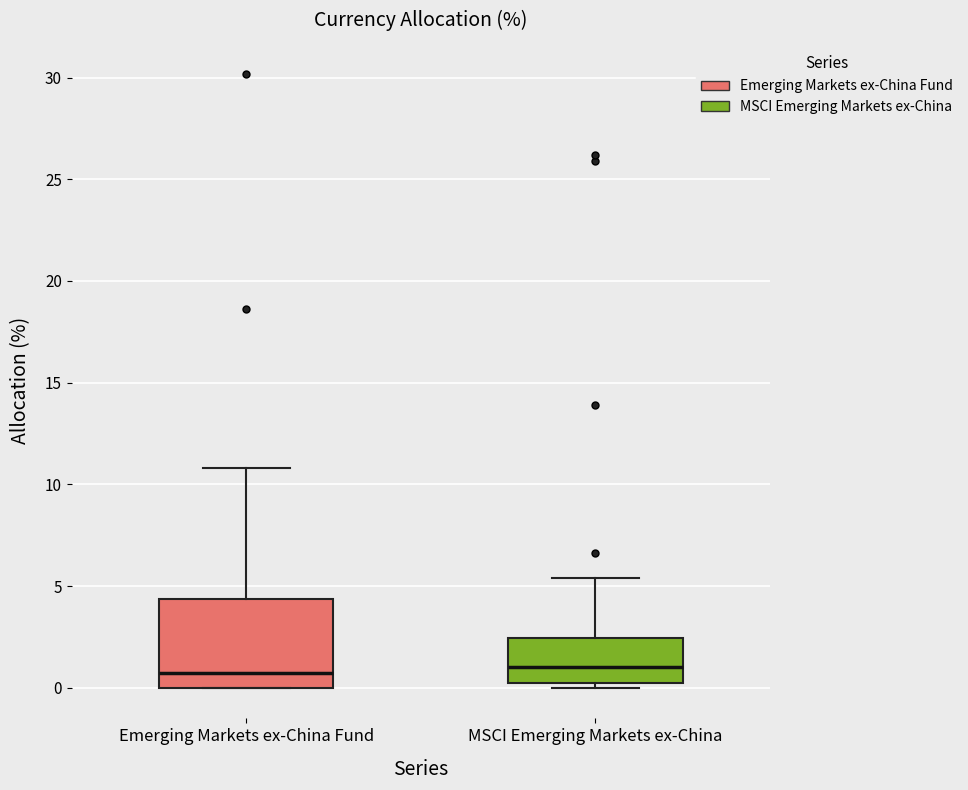

Where does the upper whisker of the box for MSCI Emerging Markets ex-China end on the y-axis? The values are not printed on the chart, so give them approximately, as read against the axis.

5.5